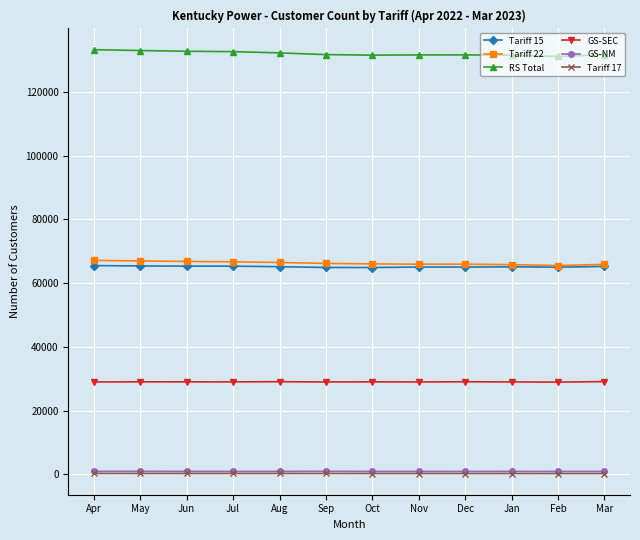

The Tariff 22 series shows 65912 at Mar. True or false?

True